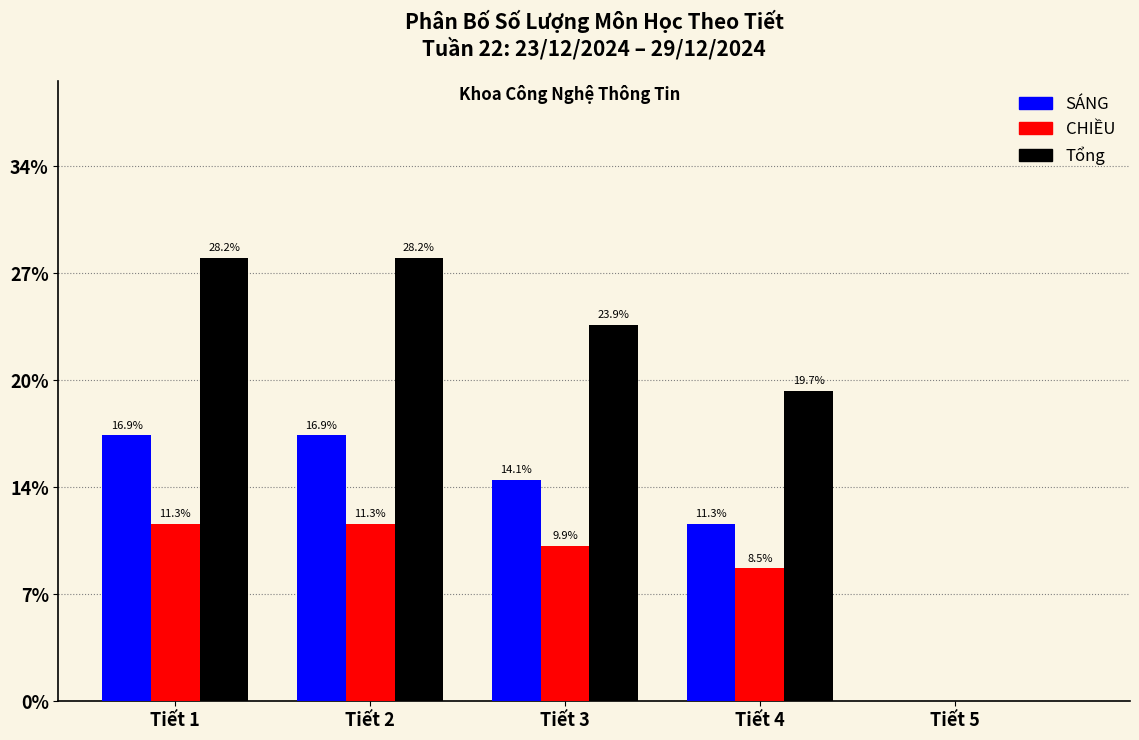

Does the chart contain stacked bars?

No